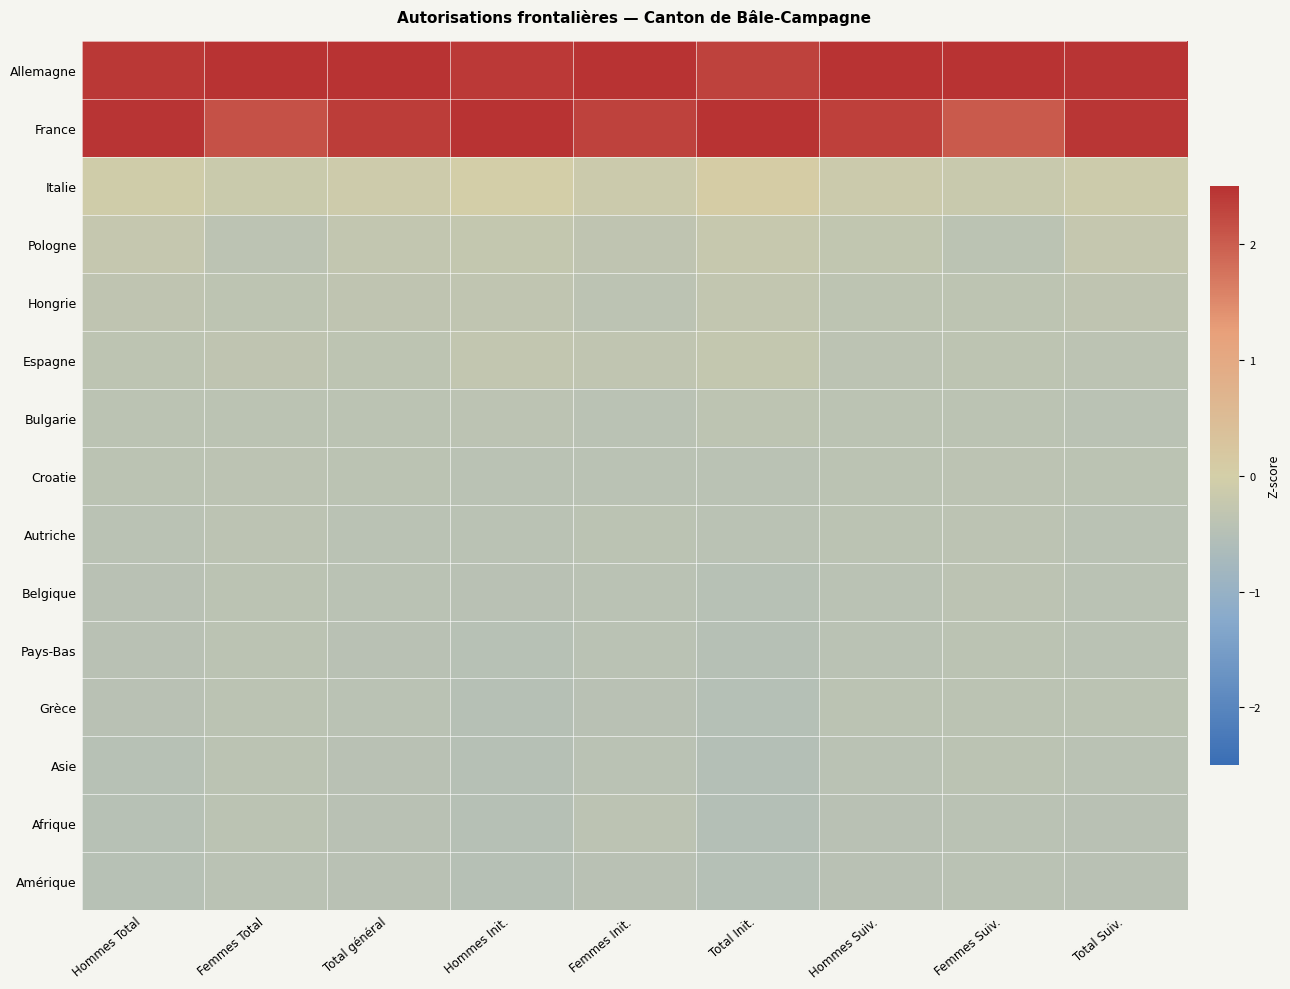

Reading right to left, what are all the values shown in this chart?

Allemagne: Total Suiv.=2.5	Femmes Suiv.=2.8	Hommes Suiv.=2.6	Total Init.=2.3	Femmes Init.=2.6	Hommes Init.=2.4	Total général=2.5	Femmes Total=2.8	Hommes Total=2.4
France: Total Suiv.=2.4	Femmes Suiv.=2.0	Hommes Suiv.=2.3	Total Init.=2.6	Femmes Init.=2.3	Hommes Init.=2.5	Total général=2.4	Femmes Total=2.1	Hommes Total=2.5
Italie: Total Suiv.=-0.1	Femmes Suiv.=-0.2	Hommes Suiv.=-0.1	Total Init.=0.1	Femmes Init.=-0.1	Hommes Init.=-0.0	Total général=-0.1	Femmes Total=-0.2	Hommes Total=-0.1
Pologne: Total Suiv.=-0.3	Femmes Suiv.=-0.4	Hommes Suiv.=-0.3	Total Init.=-0.2	Femmes Init.=-0.3	Hommes Init.=-0.3	Total général=-0.3	Femmes Total=-0.4	Hommes Total=-0.2
Hongrie: Total Suiv.=-0.3	Femmes Suiv.=-0.4	Hommes Suiv.=-0.4	Total Init.=-0.3	Femmes Init.=-0.4	Hommes Init.=-0.3	Total général=-0.3	Femmes Total=-0.4	Hommes Total=-0.3
Espagne: Total Suiv.=-0.4	Femmes Suiv.=-0.4	Hommes Suiv.=-0.4	Total Init.=-0.3	Femmes Init.=-0.3	Hommes Init.=-0.3	Total général=-0.4	Femmes Total=-0.3	Hommes Total=-0.4
Bulgarie: Total Suiv.=-0.4	Femmes Suiv.=-0.4	Hommes Suiv.=-0.4	Total Init.=-0.4	Femmes Init.=-0.4	Hommes Init.=-0.4	Total général=-0.4	Femmes Total=-0.4	Hommes Total=-0.4
Croatie: Total Suiv.=-0.4	Femmes Suiv.=-0.4	Hommes Suiv.=-0.4	Total Init.=-0.4	Femmes Init.=-0.4	Hommes Init.=-0.4	Total général=-0.4	Femmes Total=-0.4	Hommes Total=-0.4
Autriche: Total Suiv.=-0.4	Femmes Suiv.=-0.4	Hommes Suiv.=-0.4	Total Init.=-0.4	Femmes Init.=-0.4	Hommes Init.=-0.4	Total général=-0.4	Femmes Total=-0.4	Hommes Total=-0.4
Belgique: Total Suiv.=-0.4	Femmes Suiv.=-0.4	Hommes Suiv.=-0.4	Total Init.=-0.5	Femmes Init.=-0.4	Hommes Init.=-0.4	Total général=-0.4	Femmes Total=-0.4	Hommes Total=-0.4
Pays-Bas: Total Suiv.=-0.4	Femmes Suiv.=-0.4	Hommes Suiv.=-0.4	Total Init.=-0.5	Femmes Init.=-0.4	Hommes Init.=-0.5	Total général=-0.4	Femmes Total=-0.4	Hommes Total=-0.4
Grèce: Total Suiv.=-0.4	Femmes Suiv.=-0.4	Hommes Suiv.=-0.4	Total Init.=-0.5	Femmes Init.=-0.4	Hommes Init.=-0.5	Total général=-0.4	Femmes Total=-0.4	Hommes Total=-0.4
Asie: Total Suiv.=-0.4	Femmes Suiv.=-0.4	Hommes Suiv.=-0.4	Total Init.=-0.5	Femmes Init.=-0.4	Hommes Init.=-0.5	Total général=-0.4	Femmes Total=-0.4	Hommes Total=-0.4
Afrique: Total Suiv.=-0.4	Femmes Suiv.=-0.4	Hommes Suiv.=-0.4	Total Init.=-0.5	Femmes Init.=-0.4	Hommes Init.=-0.5	Total général=-0.4	Femmes Total=-0.4	Hommes Total=-0.5
Amérique: Total Suiv.=-0.4	Femmes Suiv.=-0.4	Hommes Suiv.=-0.4	Total Init.=-0.5	Femmes Init.=-0.4	Hommes Init.=-0.5	Total général=-0.4	Femmes Total=-0.4	Hommes Total=-0.5